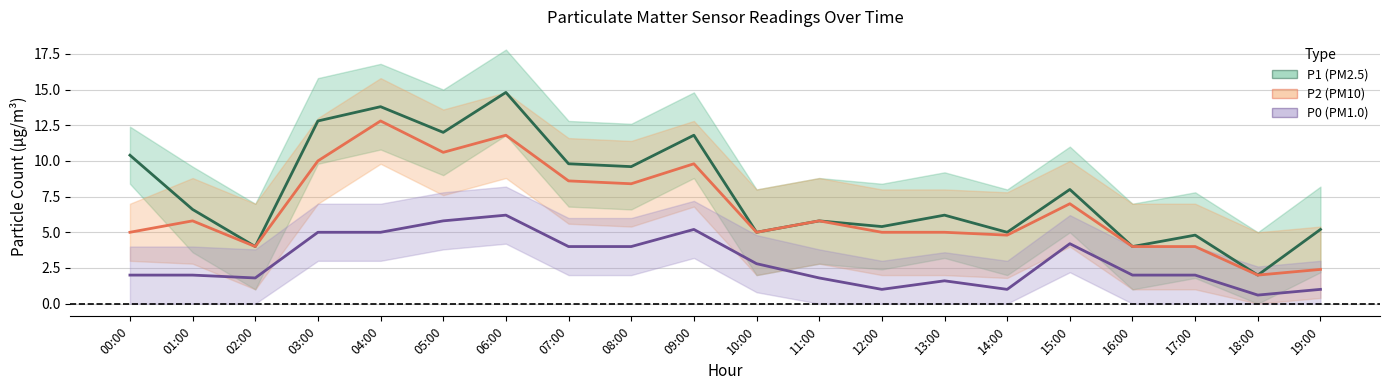

What is the sum of the P1 (PM2.5) values at 09:00 and 10:00?

16.8